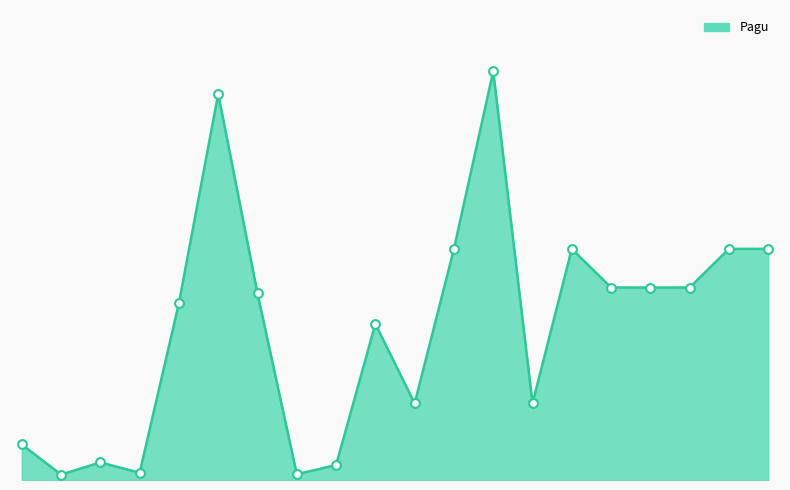

Is this an area chart (filled region under the line)?

Yes